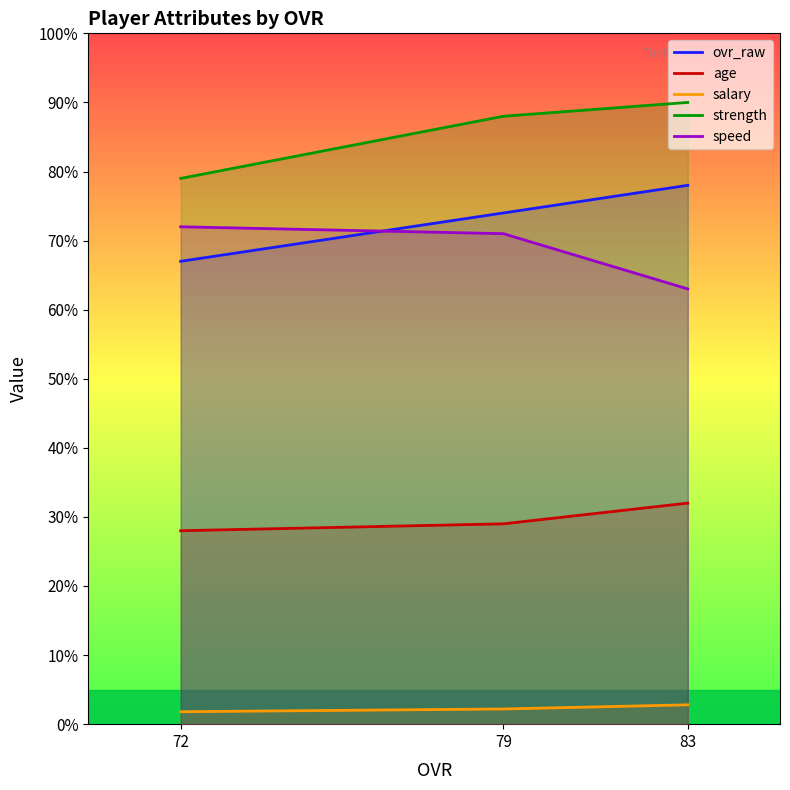

Which series has the largest range (max minus min)?

ovr_raw